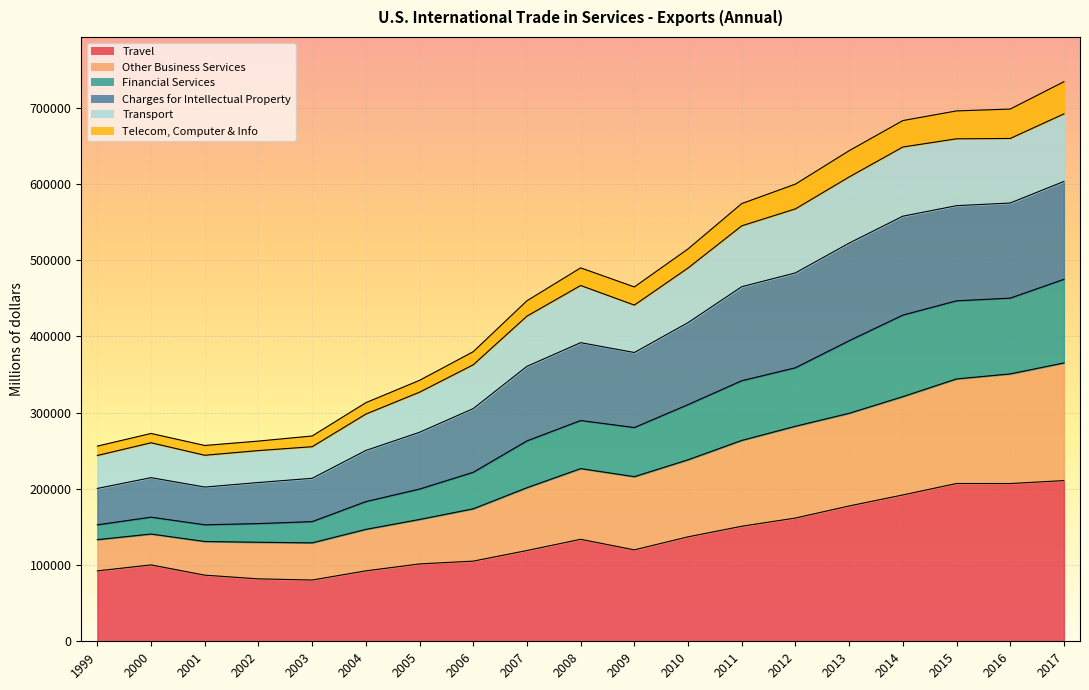

How many lines are shown in the chart?

6